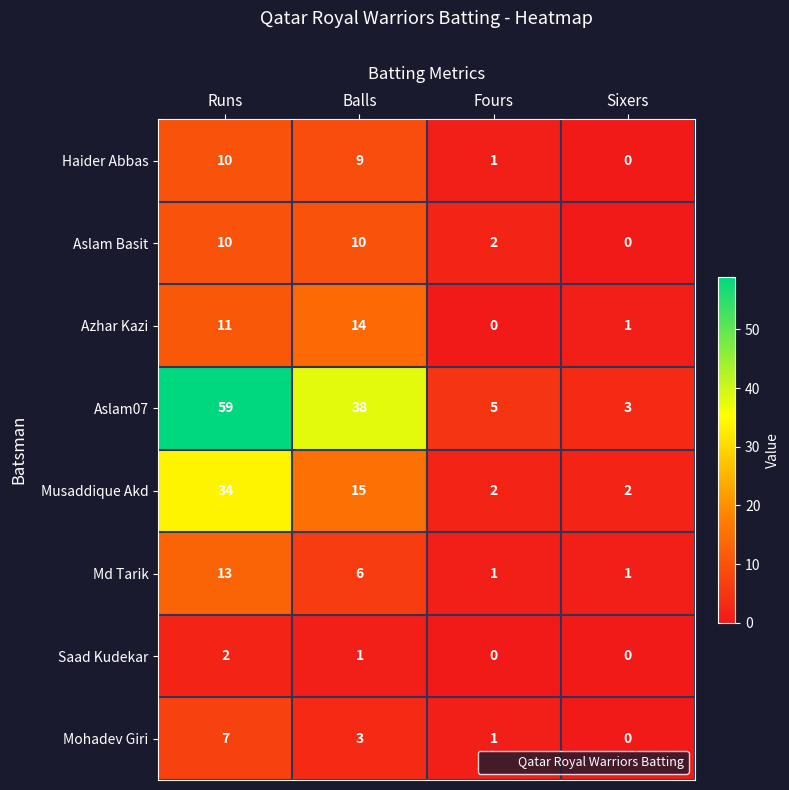

List the labels in order of Haider Abbas value, largest first.

Runs, Balls, Fours, Sixers